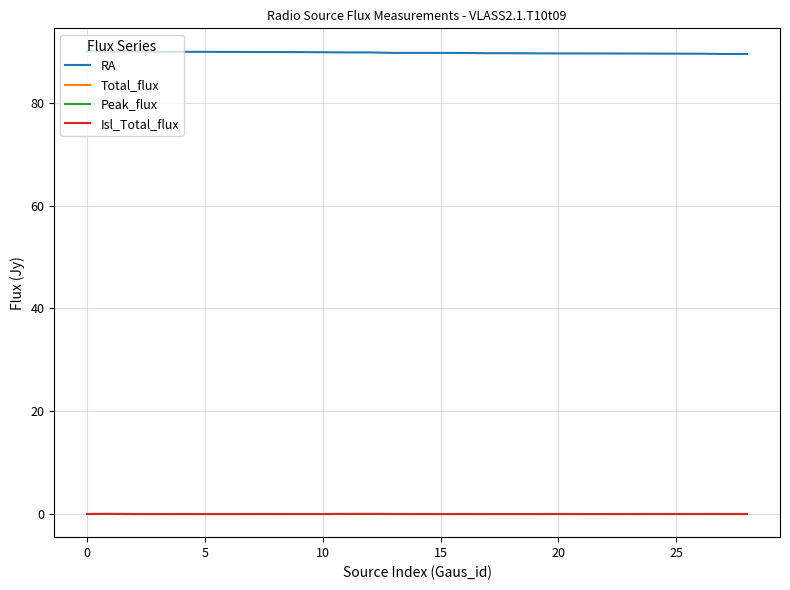

True or false: Peak_flux and RA intersect in this chart.

False